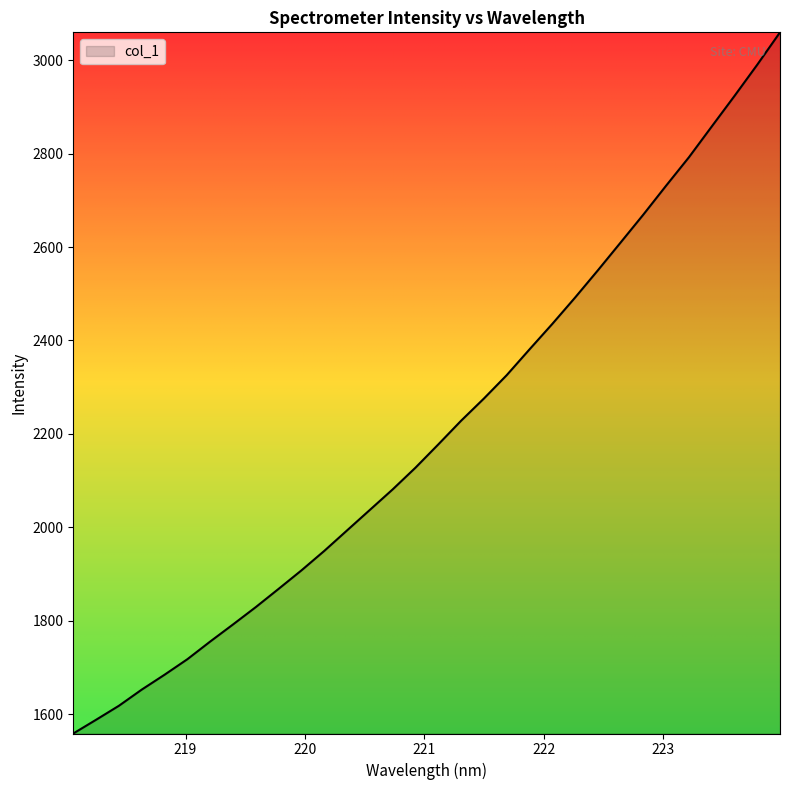

What is the greatest value displayed?

3059.2